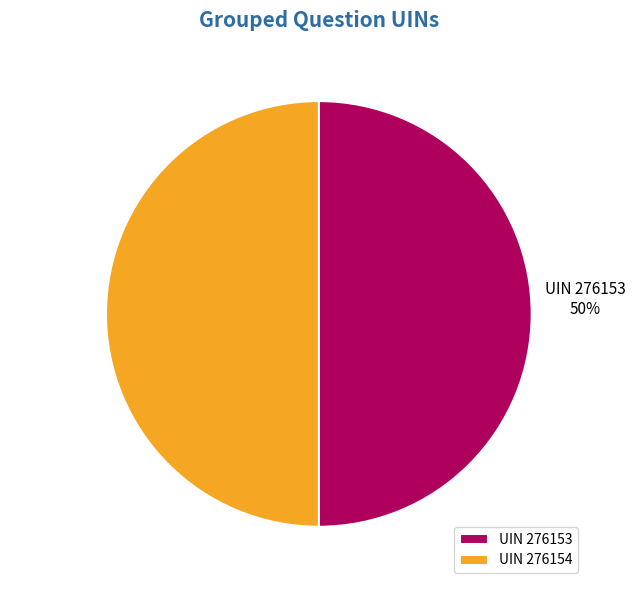

What percentage is the UIN 276153 slice, to the nearest percent?

50%